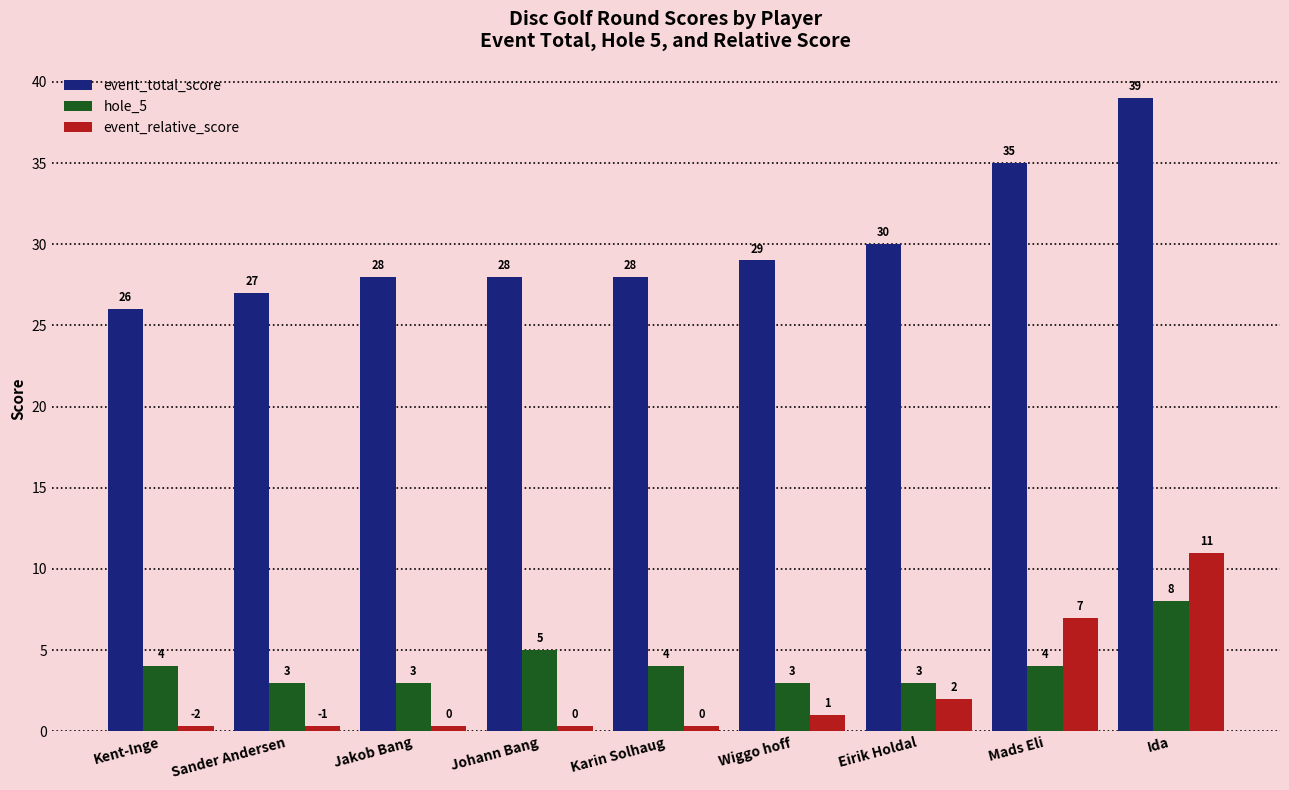

Which series has the widest spread of values?

event_total_score